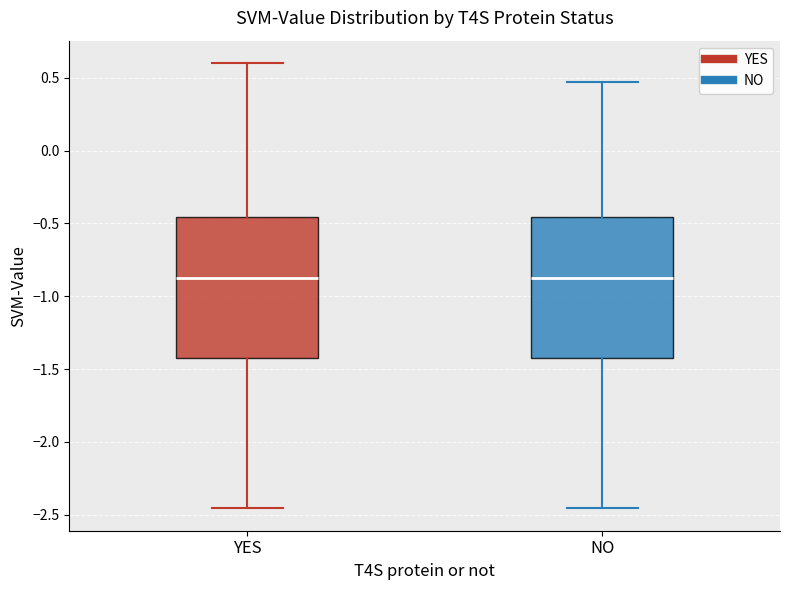

Where is the upper edge of the box for YES on the y-axis? The values are not printed on the chart, so give them approximately, as read against the axis.

-0.45